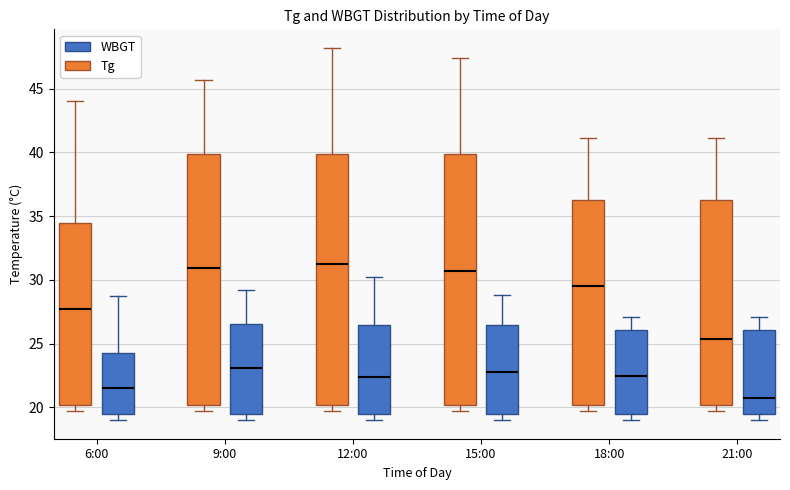

Where is the upper edge of the box for 18:00 (WBGT) on the y-axis? The values are not printed on the chart, so give them approximately, as read against the axis.

26.0